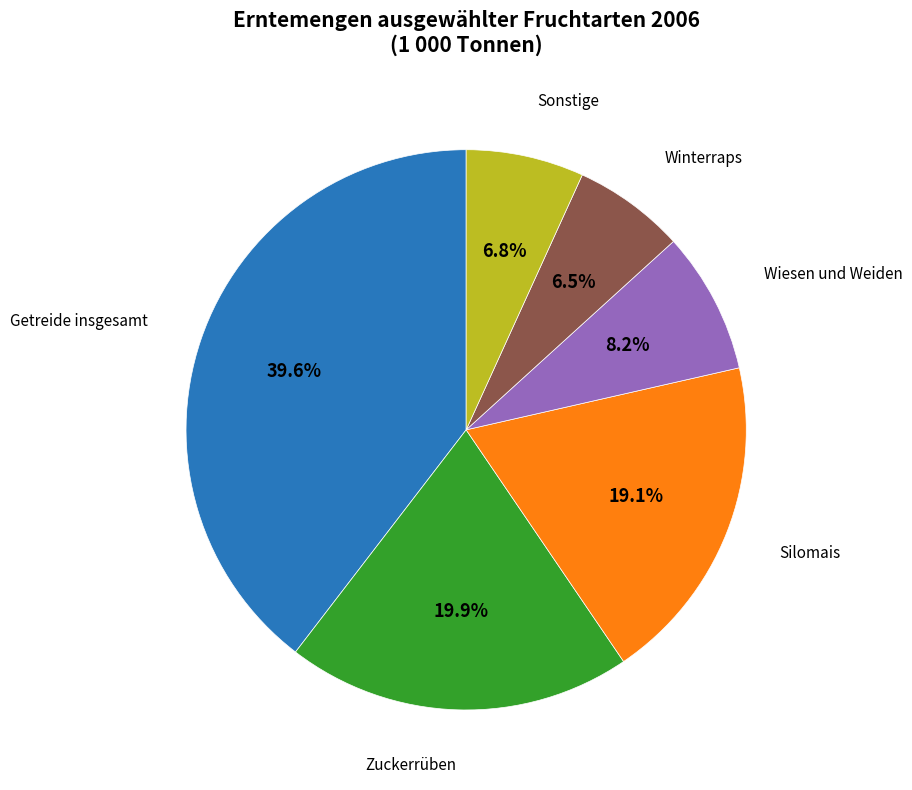

Is there any slice that represents more than half of the pie?

No